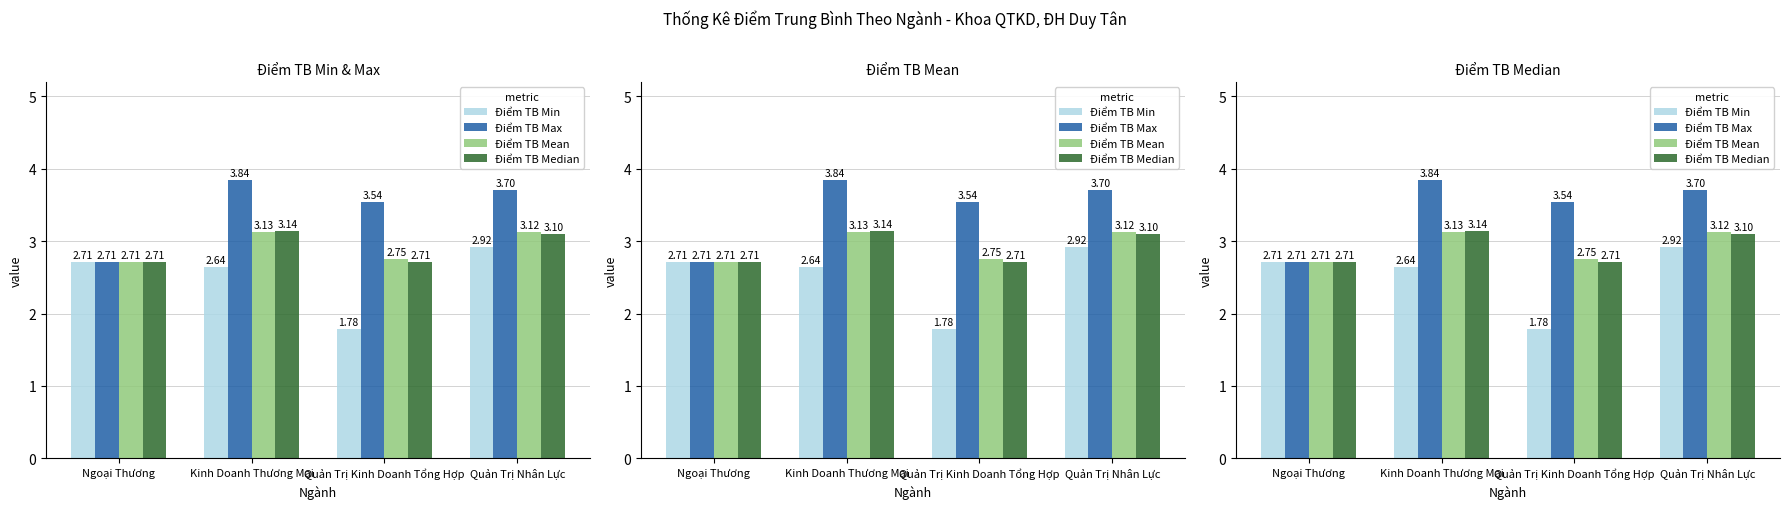

Are the bars grouped side by side (vs. stacked)?

Yes